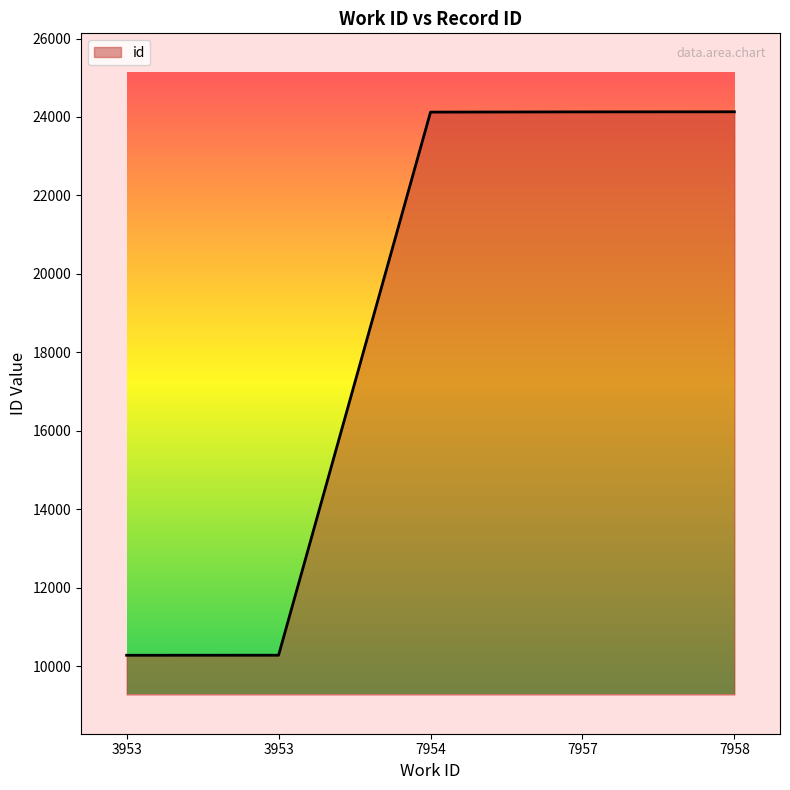

Count the number of data series in this chart.

1